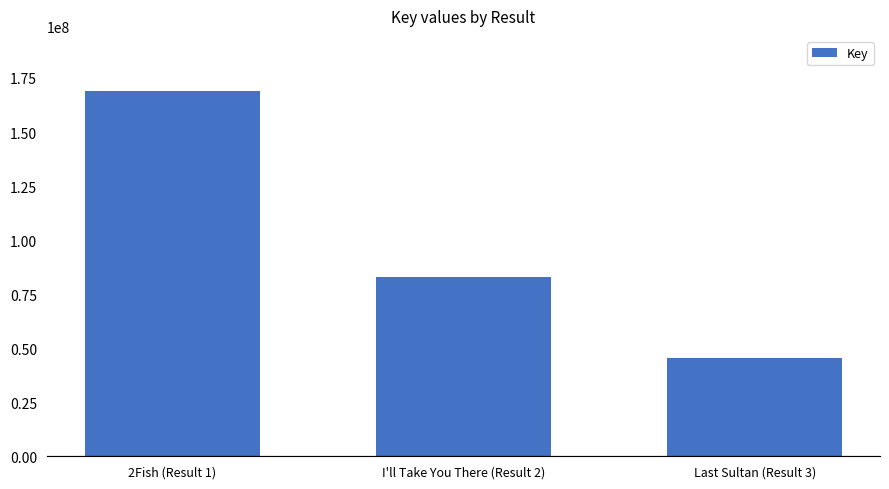

The value at 2Fish (Result 1) is 82363077. True or false?

False